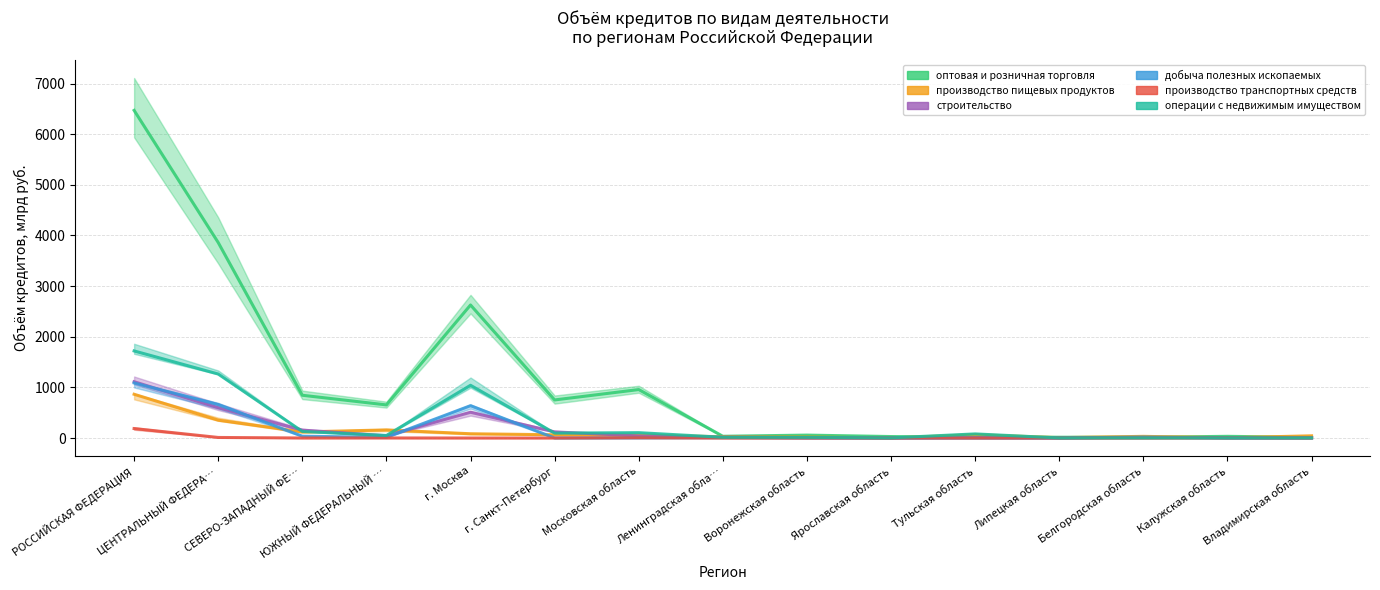

Is the value of строительство at СЕВЕРО-ЗАПАДНЫЙ ФЕ… greater than the value of оптовая и розничная торговля at Калужская область?

Yes